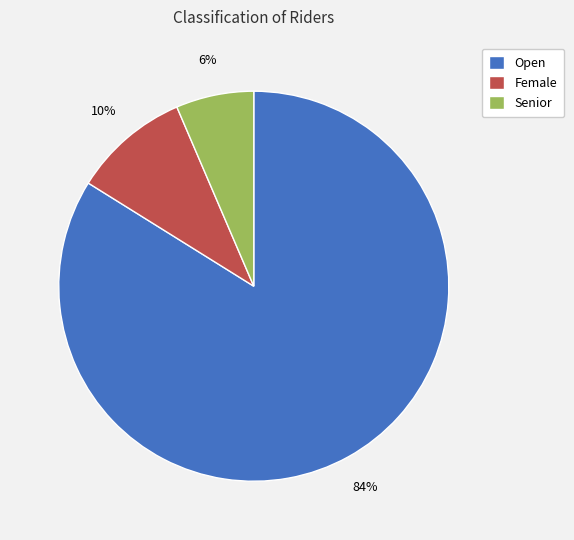

How many slices are in this pie chart?

3